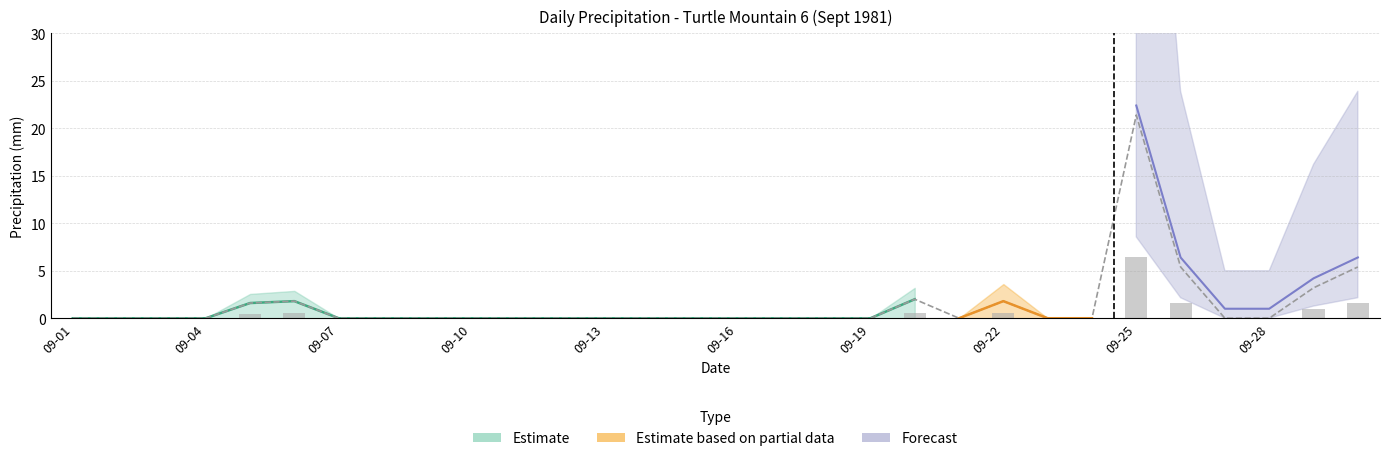

Is it true that Total Rain (mm) equals 21.4 at 09-25?

True